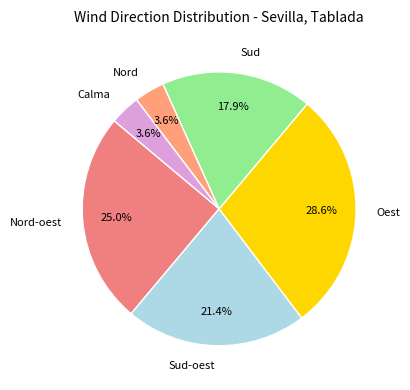

Is there a majority slice in this chart?

No